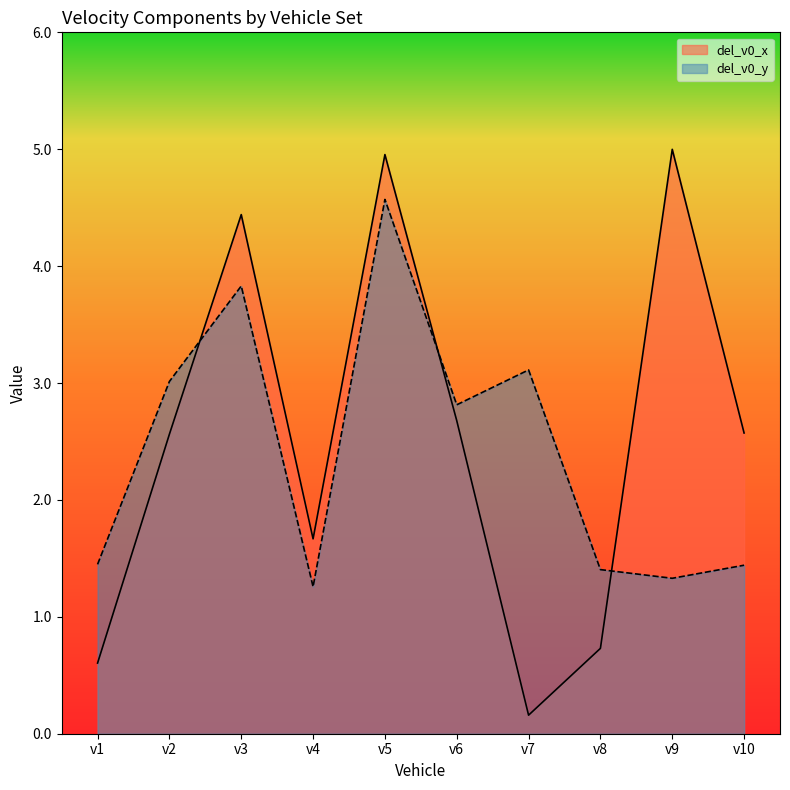

What is the sum of the del_v0_y values at v8 and v7?

4.5